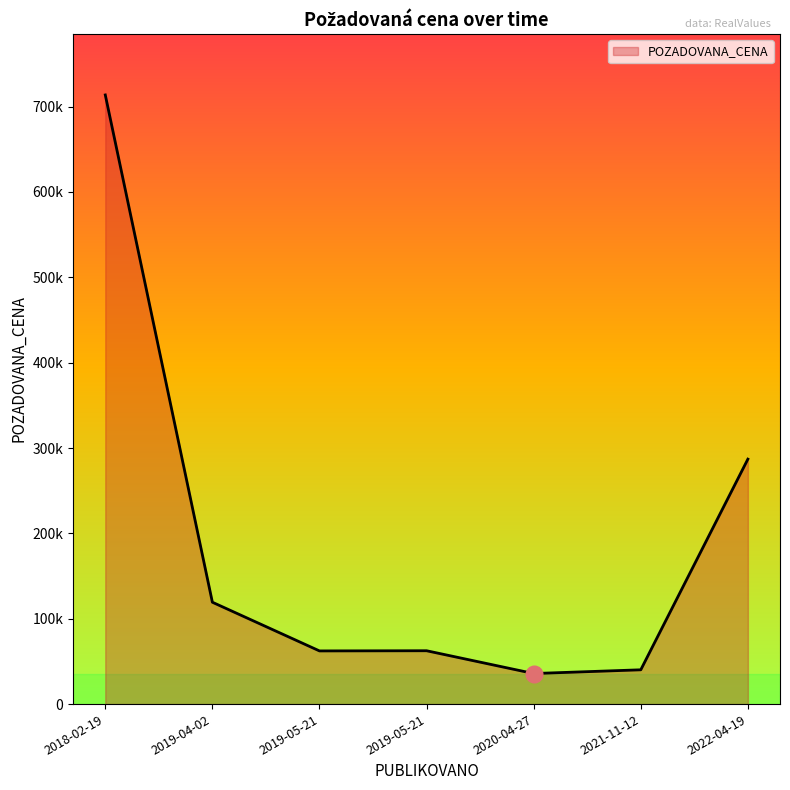

Which label corresponds to the smallest value in the chart?

2020-04-27